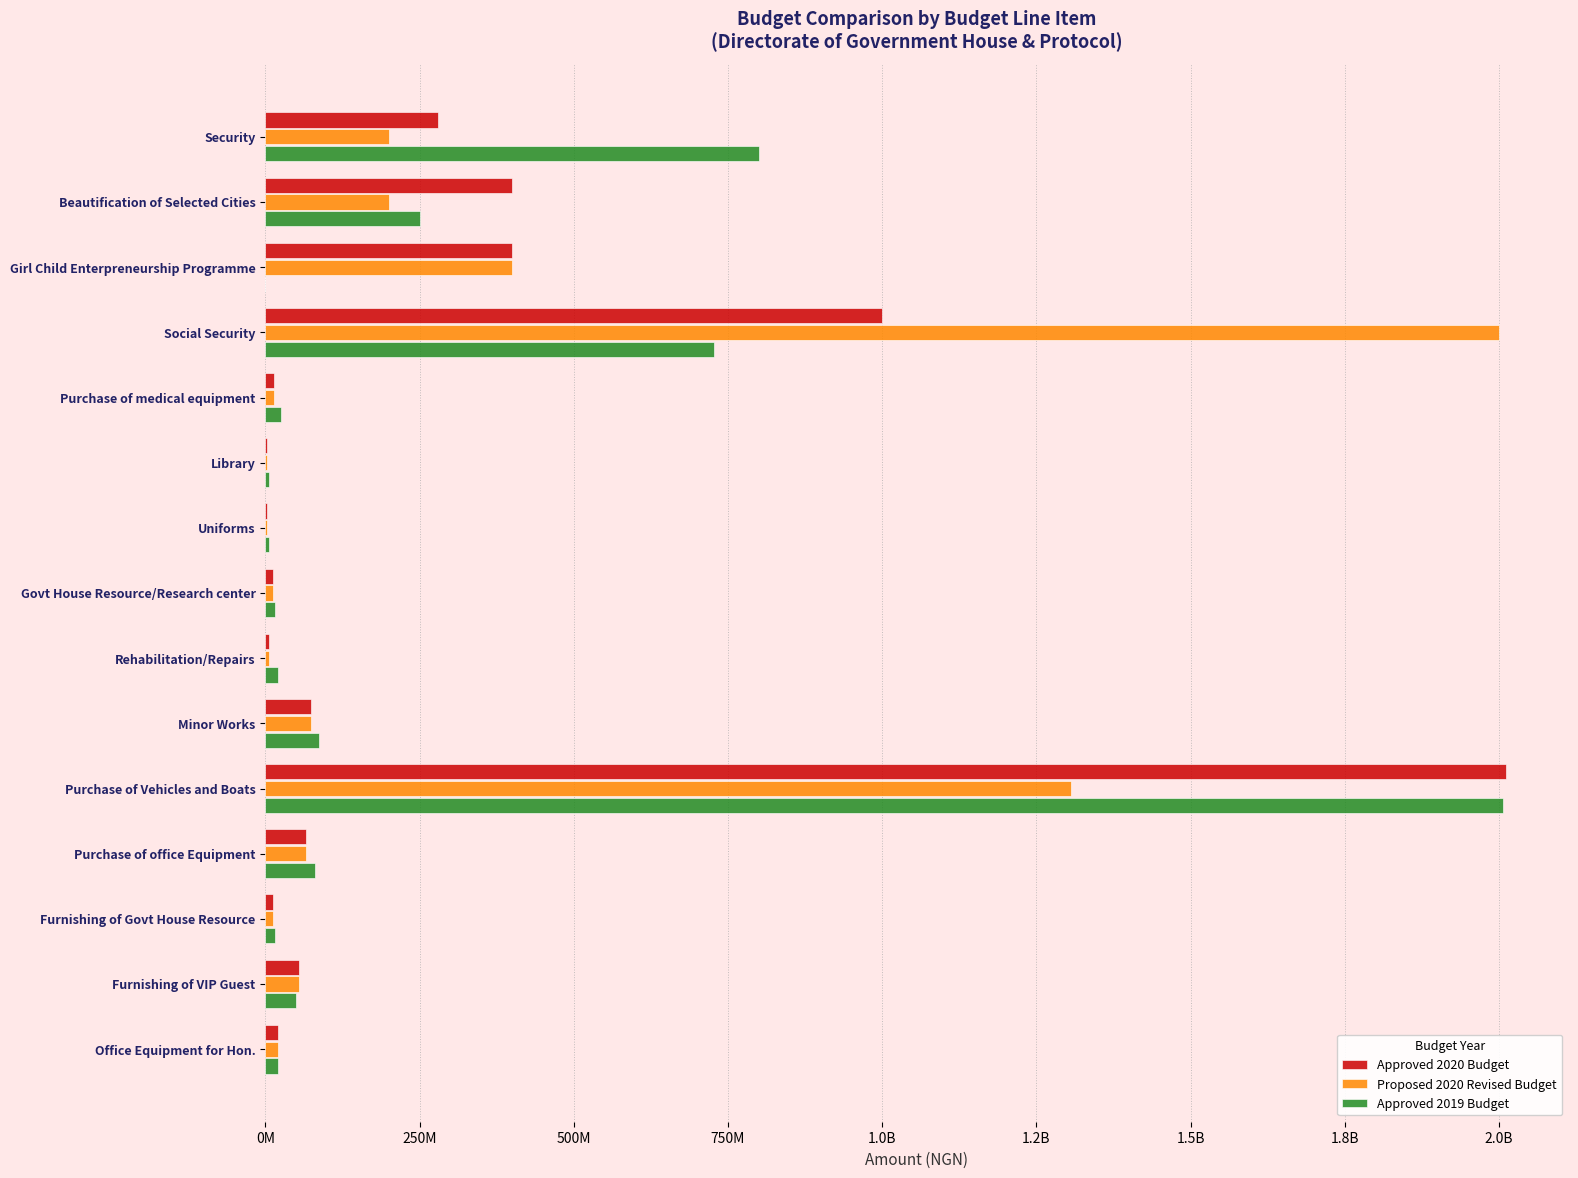

What are all the series names shown in the legend?

Approved 2020 Budget, Proposed 2020 Revised Budget, Approved 2019 Budget